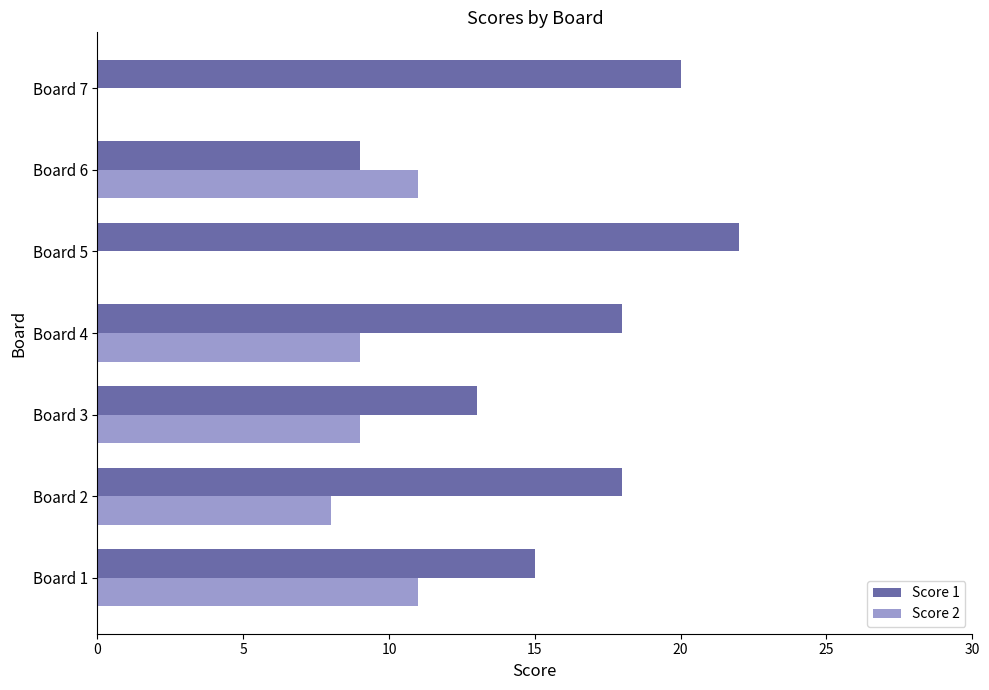

Which series has the largest total across all categories?

Score 1